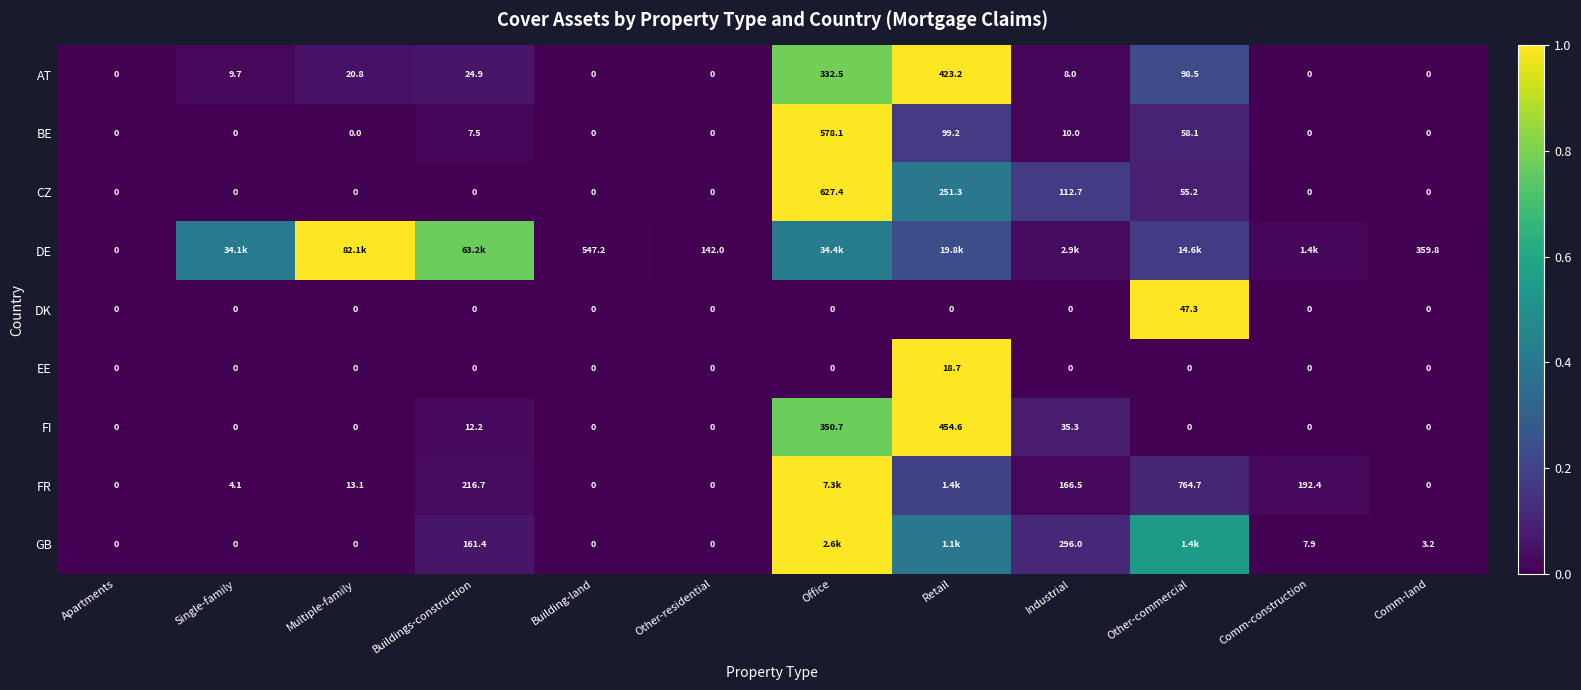

Which category has the highest value in the AT series?

Retail